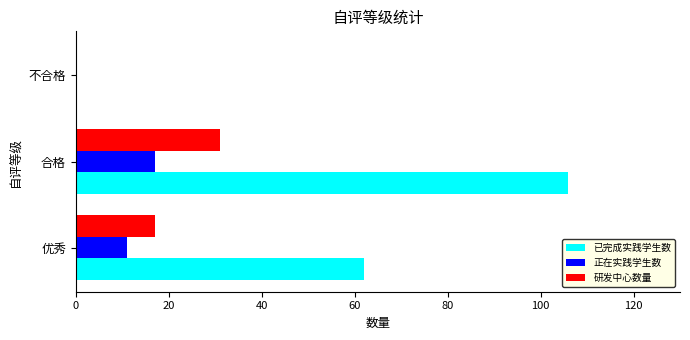

Which series has the widest spread of values?

已完成实践学生数